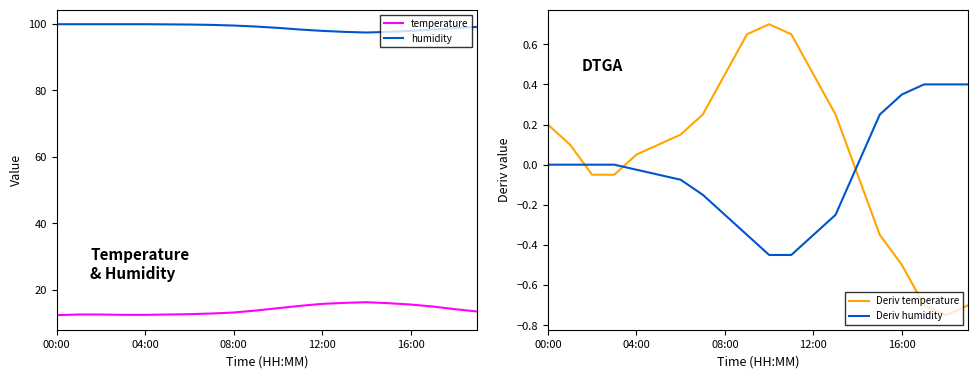

Where does the Deriv humidity series first go above 0?

15